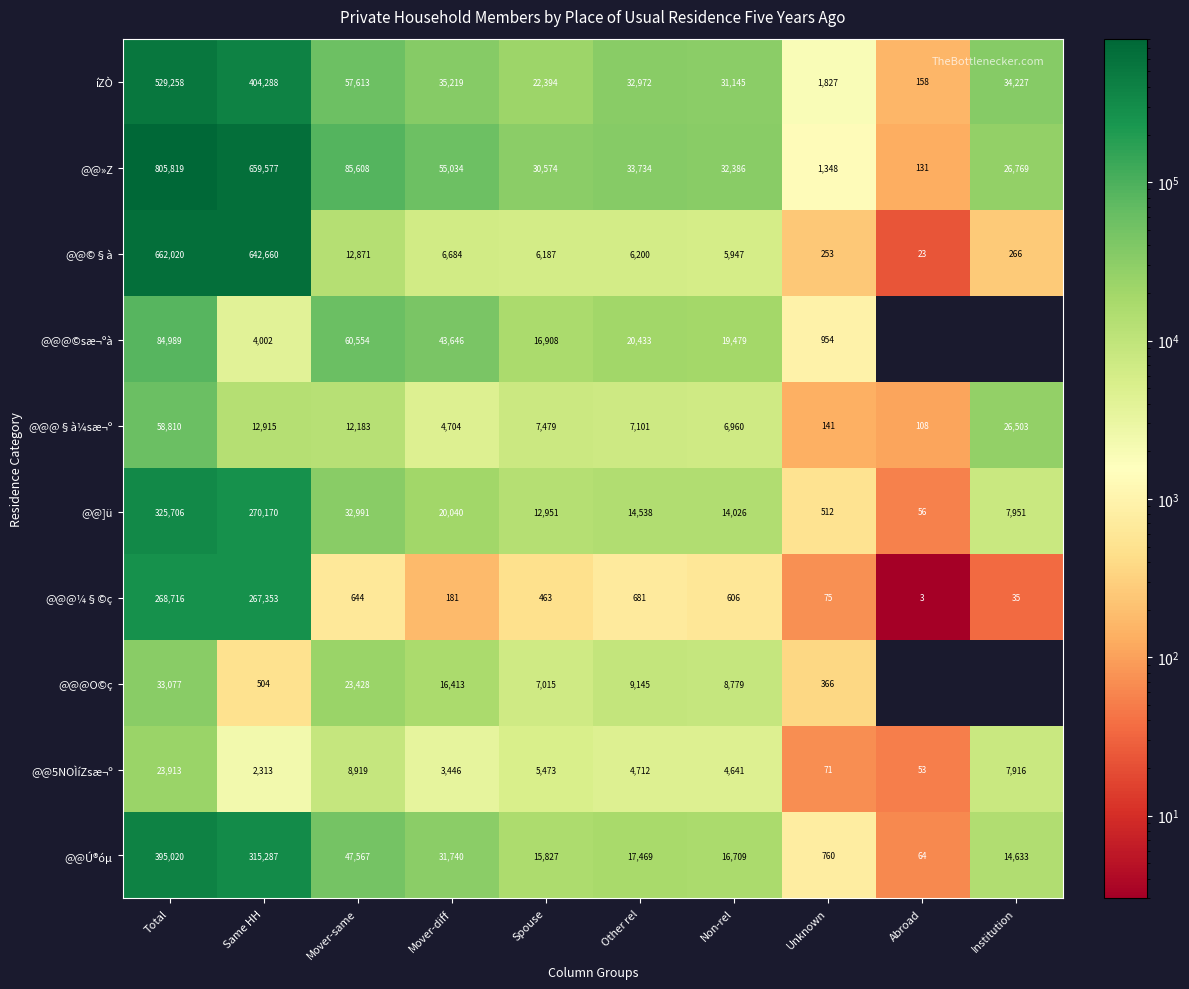

List the labels in order of @@]ü value, smallest first.

Abroad, Unknown, Institution, Spouse, Non-rel, Other rel, Mover-diff, Mover-same, Same HH, Total